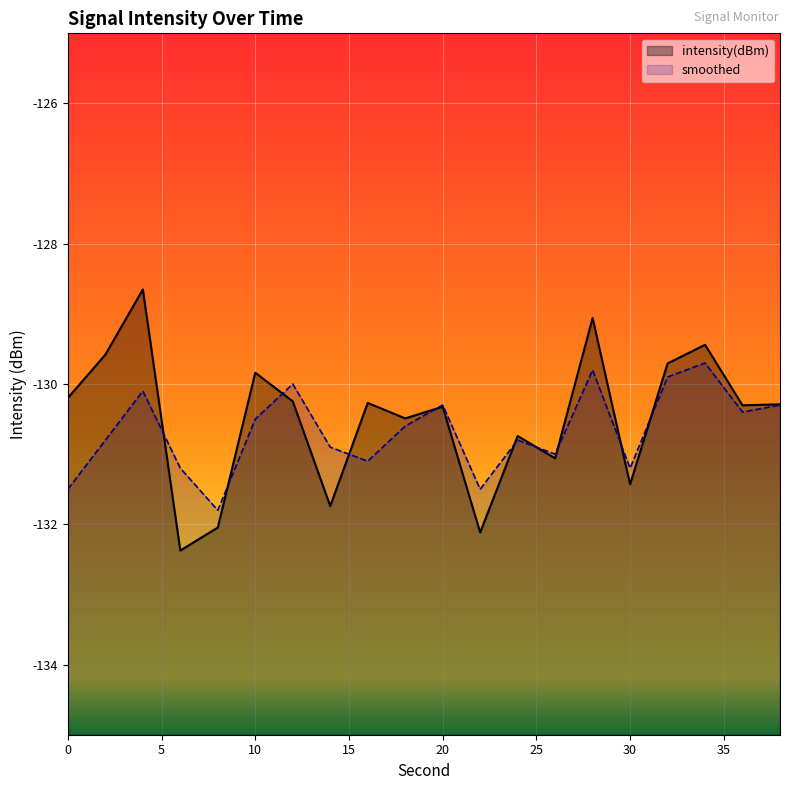

Reading right to left, extract all data points from this chart.

intensity(dBm): -130.3	-130.3	-129.4	-129.7	-131.4	-129.1	-131.1	-130.7	-132.1	-130.3	-130.5	-130.3	-131.7	-130.2	-129.8	-132.0	-132.4	-128.7	-129.6	-130.2
smoothed: -130.3	-130.4	-129.7	-129.9	-131.2	-129.8	-131.0	-130.8	-131.5	-130.3	-130.6	-131.1	-130.9	-130.0	-130.5	-131.8	-131.2	-130.1	-130.8	-131.5